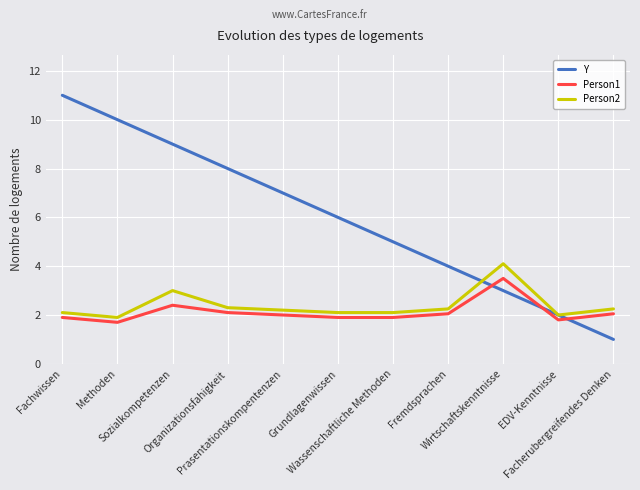

How many distinct data groups are displayed?

3